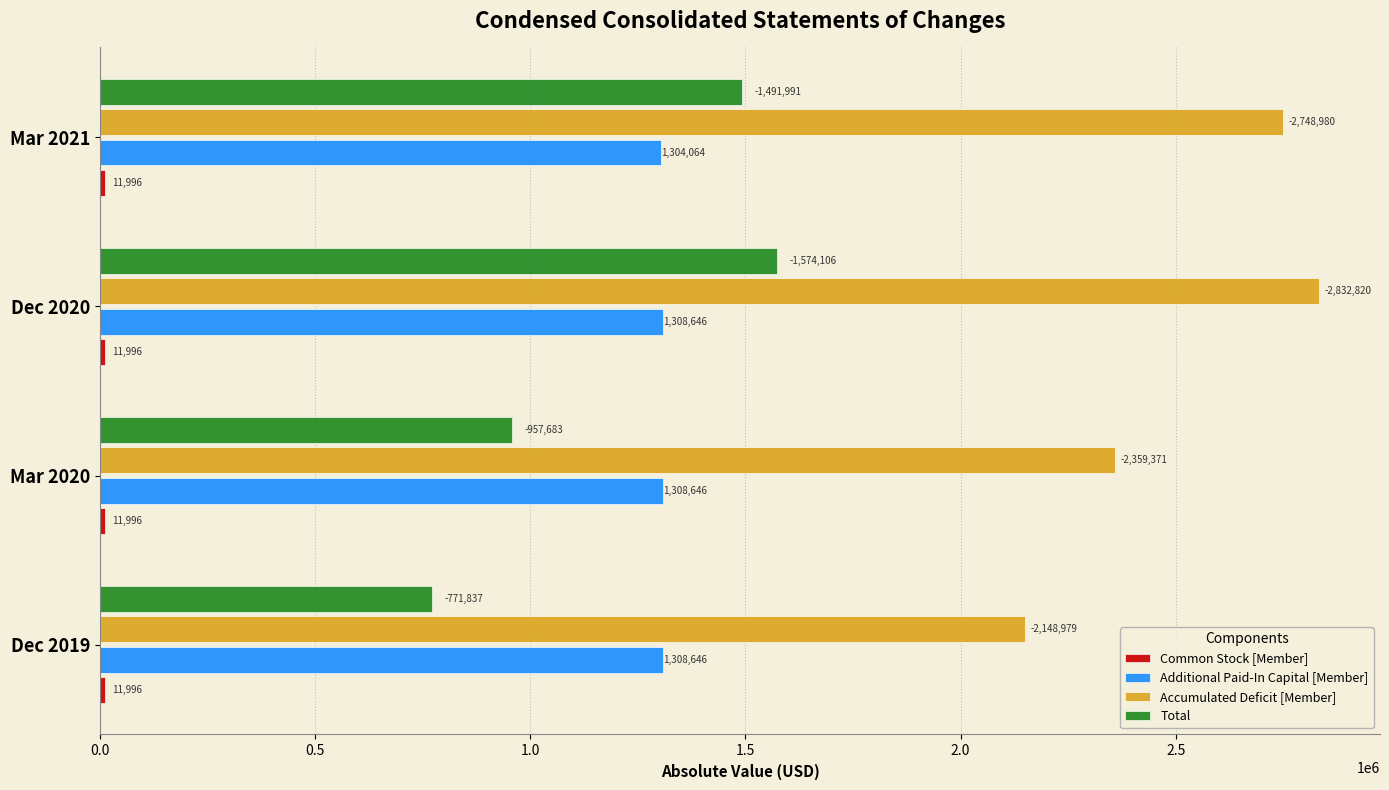

True or false: Total has a value of 1491991 at Mar 2021.

True